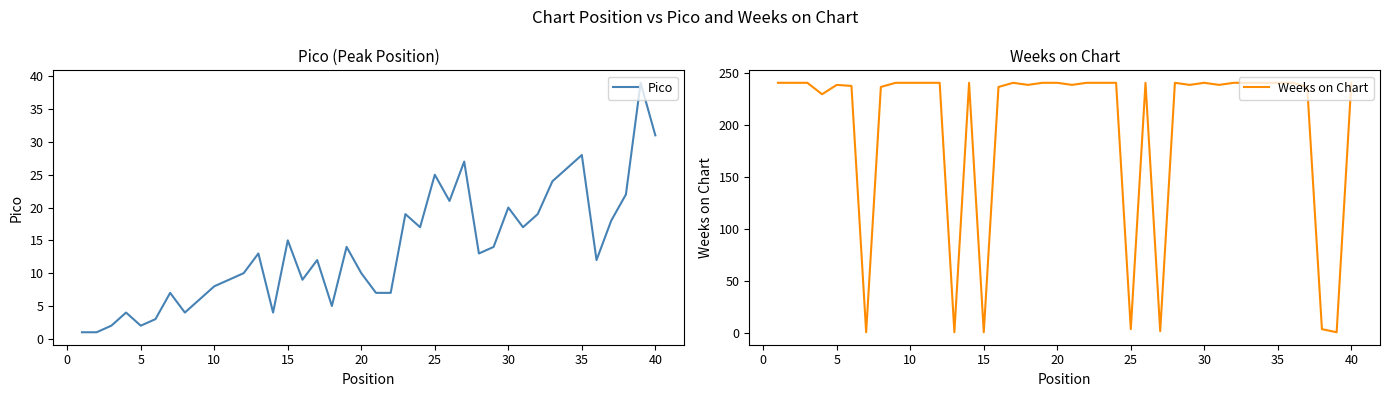

What is the difference between the maximum and second lowest values in the Pico series?

38